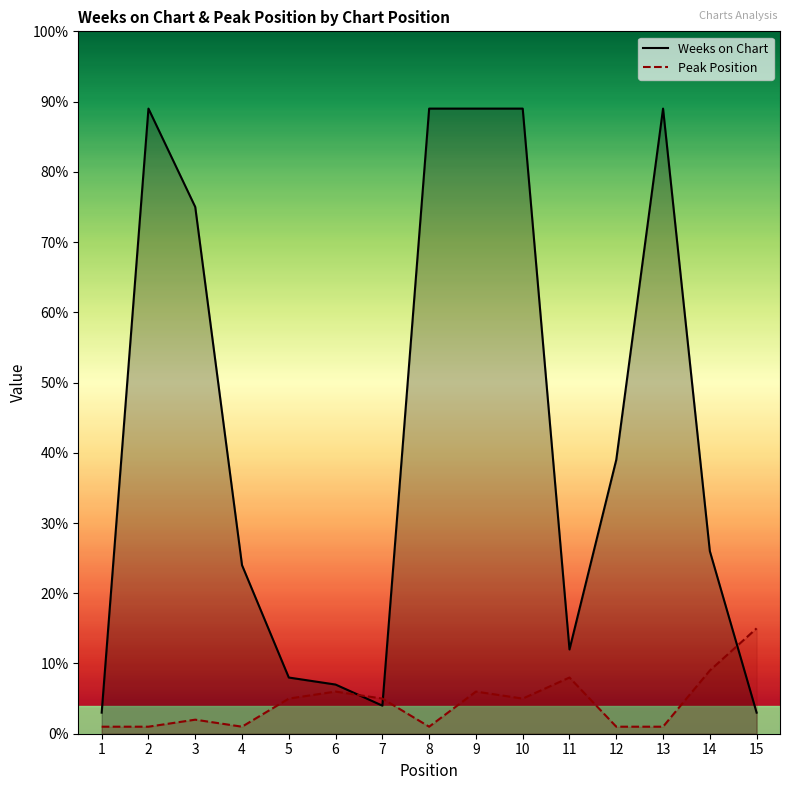

Reading left to right, what are all the values shown in this chart?

Weeks on Chart: 3	89	75	24	8	7	4	89	89	89	12	39	89	26	3
Peak Position: 1	1	2	1	5	6	5	1	6	5	8	1	1	9	15